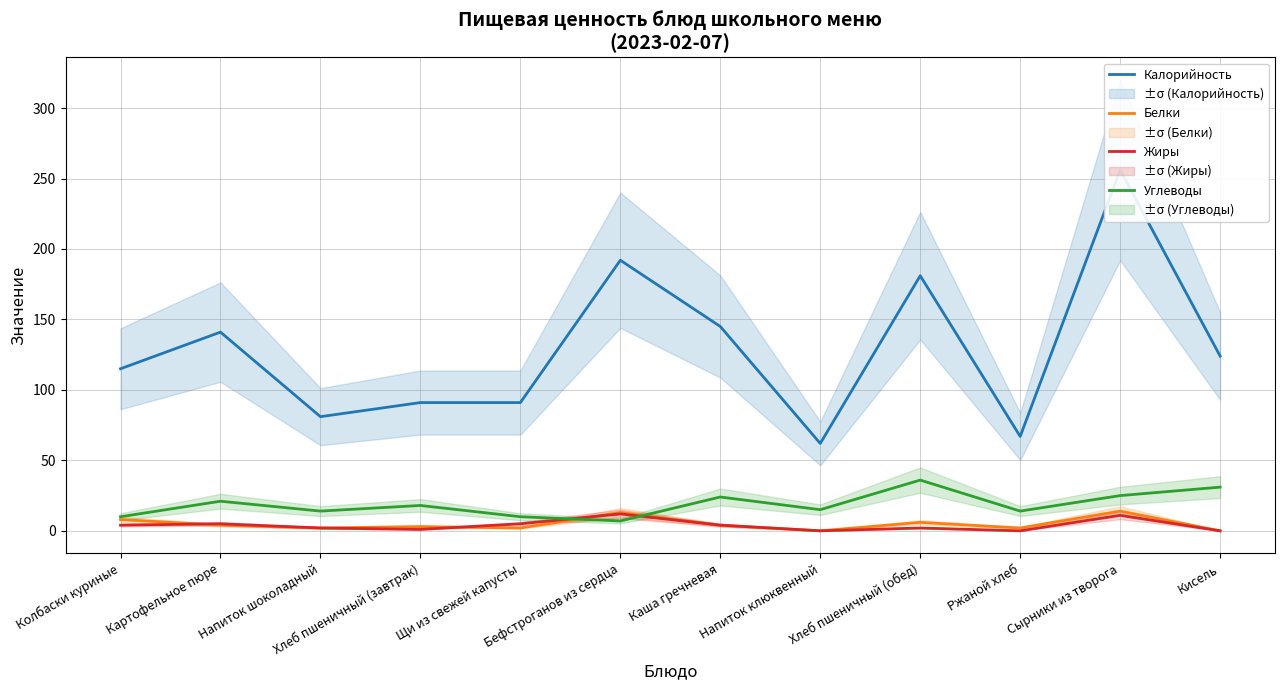

What is the greatest value displayed?

256